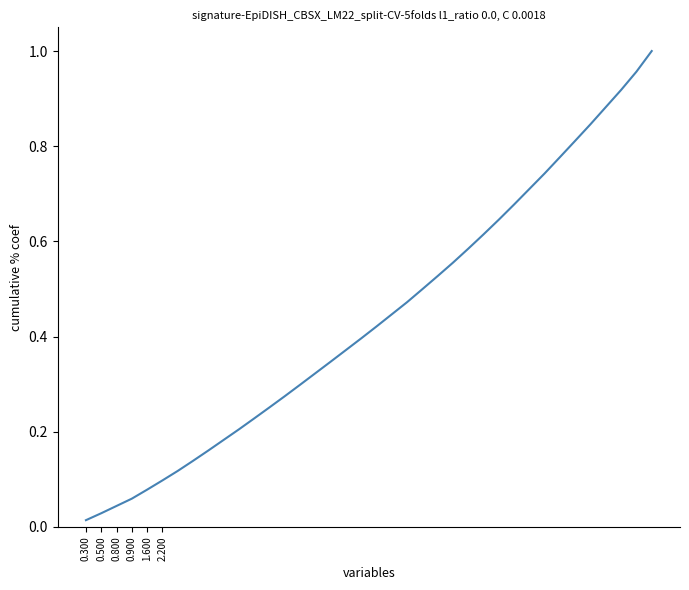

Which category has the lowest value across all series?

0.300